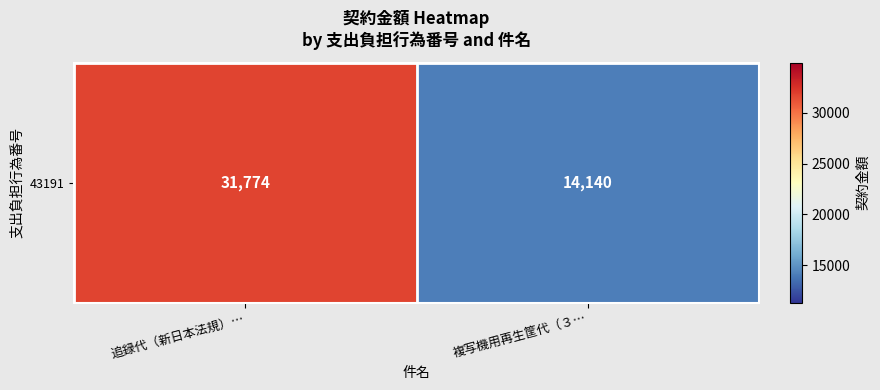

The chart shows a value of 31774 at 追録代（新日本法規）…. True or false?

True